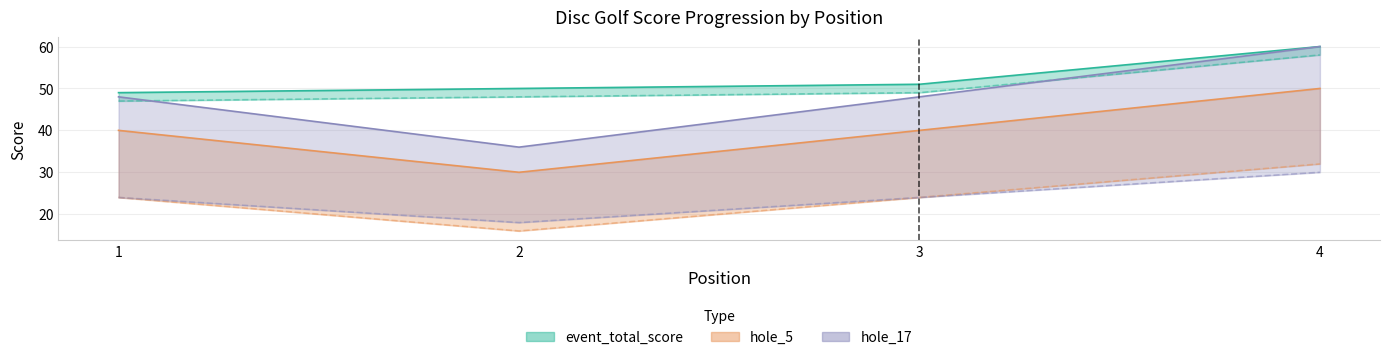

Which series has the largest range (max minus min)?

hole_17